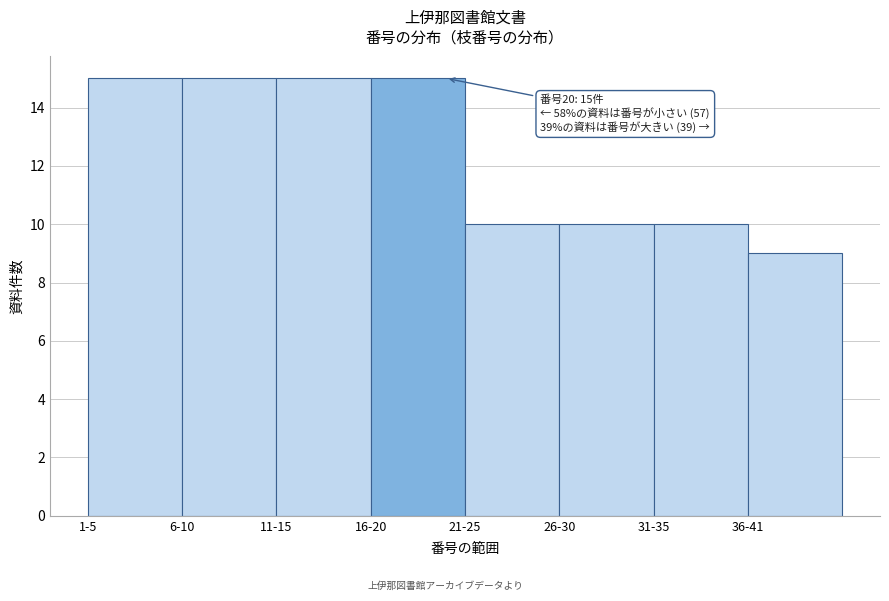

Reading left to right, list all the values displayed in this chart.

15	15	15	15	10	10	10	9